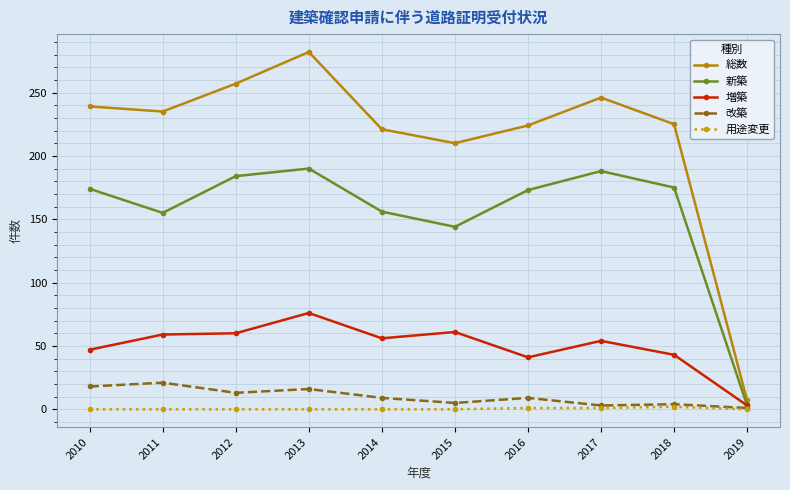

What is the sum of the 用途変更 values at 2011 and 2018?

2